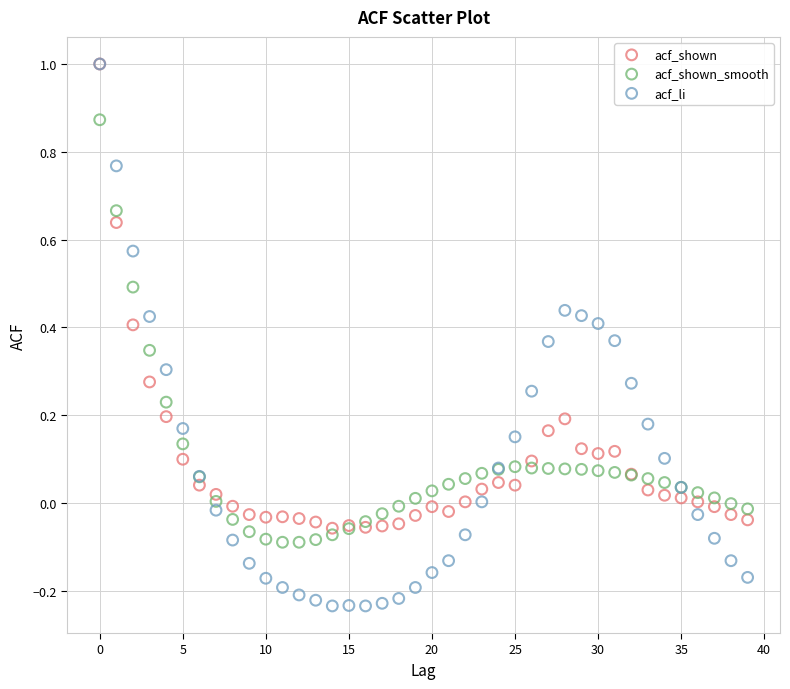

What are all the series names shown in the legend?

acf_shown, acf_shown_smooth, acf_li